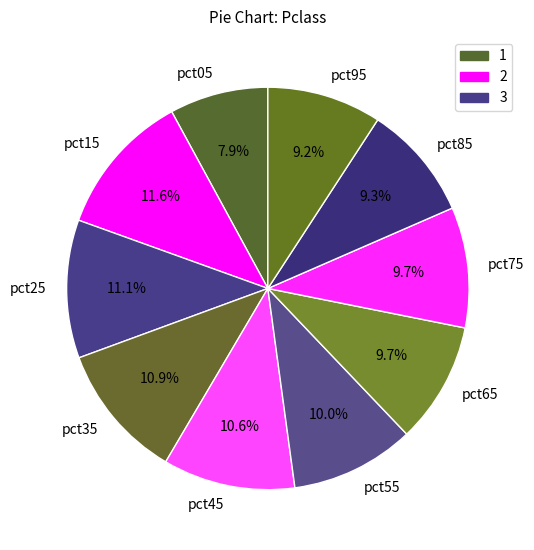

Which slice is the smallest?

pct05